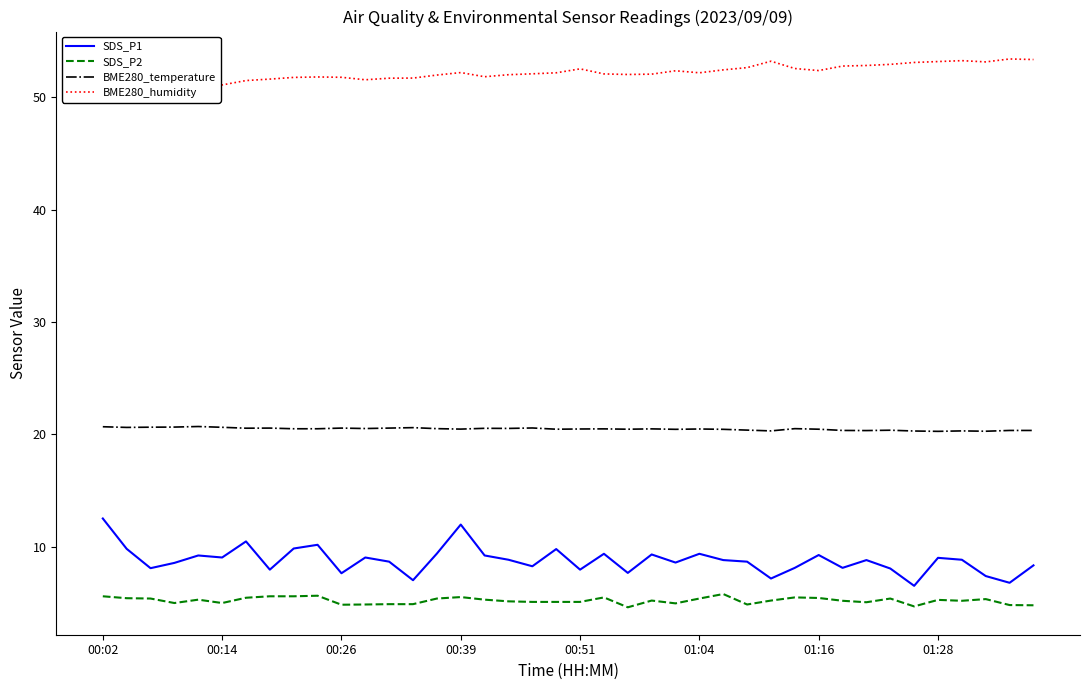

Reading left to right, list all the values displayed in this chart.

SDS_P1: 12.5	9.8	8.1	8.6	9.2	9.1	10.5	8.0	9.8	10.2	7.7	9.1	8.7	7.0	9.4	12.0	9.2	8.8	8.3	9.8	8.0	9.4	7.7	9.3	8.6	9.4	8.8	8.7	7.2	8.1	9.3	8.1	8.8	8.1	6.5	9.0	8.8	7.4	6.8	8.3
SDS_P2: 5.6	5.4	5.4	5.0	5.3	5.0	5.5	5.6	5.6	5.7	4.8	4.9	4.9	4.9	5.4	5.5	5.3	5.2	5.1	5.1	5.1	5.5	4.6	5.2	5.0	5.4	5.8	4.9	5.2	5.5	5.5	5.2	5.1	5.4	4.7	5.3	5.2	5.3	4.8	4.8
BME280_temperature: 20.7	20.6	20.6	20.6	20.7	20.6	20.6	20.6	20.5	20.5	20.6	20.5	20.6	20.6	20.5	20.5	20.5	20.5	20.6	20.5	20.5	20.5	20.5	20.5	20.4	20.5	20.4	20.4	20.3	20.5	20.5	20.4	20.3	20.4	20.3	20.3	20.3	20.3	20.4	20.4
BME280_humidity: 51.0	51.4	51.1	51.0	50.9	51.1	51.5	51.6	51.8	51.8	51.8	51.5	51.7	51.7	52.0	52.2	51.8	52.0	52.1	52.2	52.5	52.1	52.0	52.0	52.3	52.2	52.4	52.6	53.2	52.5	52.4	52.8	52.8	52.9	53.1	53.2	53.2	53.1	53.4	53.3